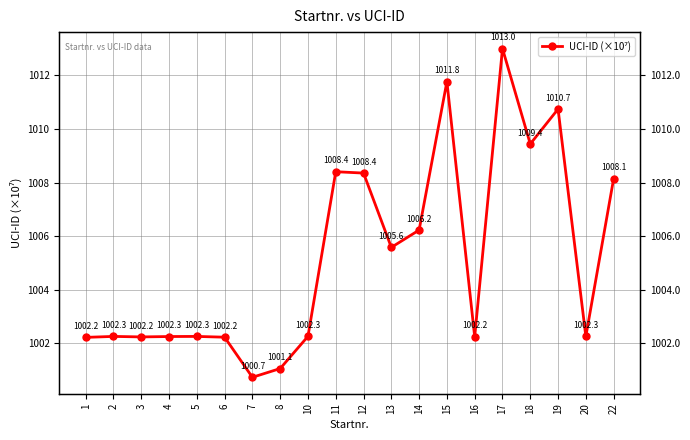

Reading left to right, transcribe all the data shown in this chart.

1002.2	1002.3	1002.2	1002.3	1002.3	1002.2	1000.7	1001.1	1002.3	1008.4	1008.4	1005.6	1006.2	1011.8	1002.2	1013.0	1009.4	1010.7	1002.3	1008.1